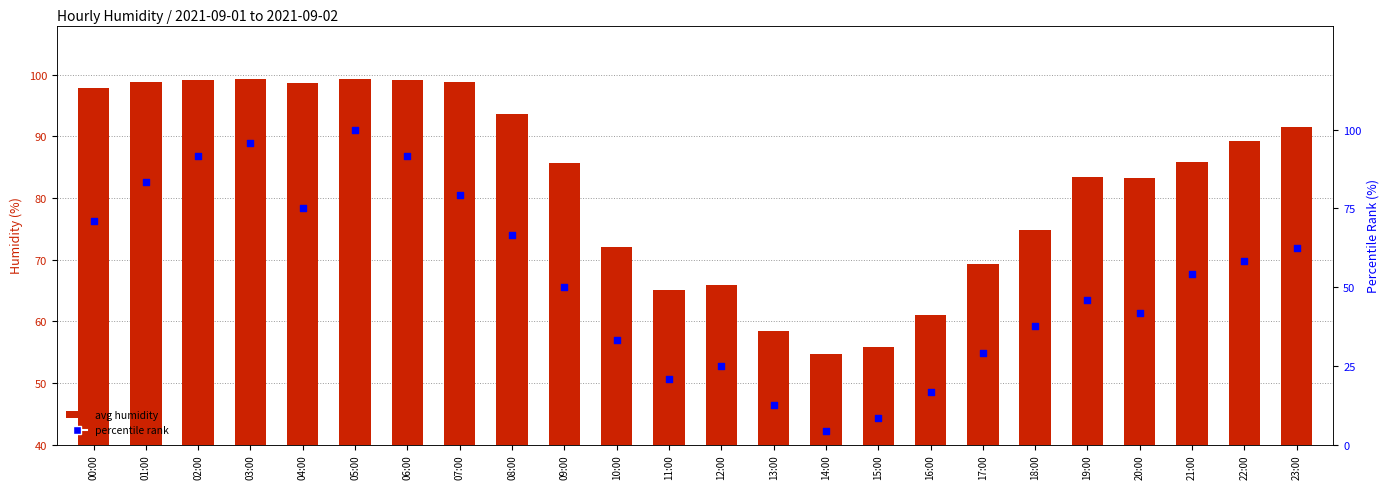

Is the value of percentile rank at 15:00 greater than the value of avg humidity at 07:00?

No